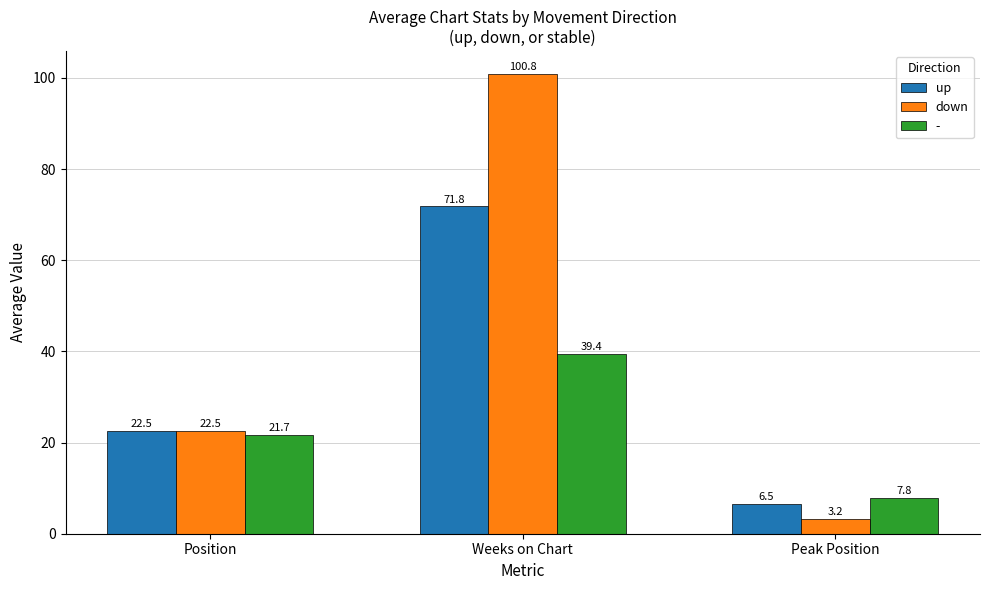

The value of up at Peak Position is 6.5. True or false?

True